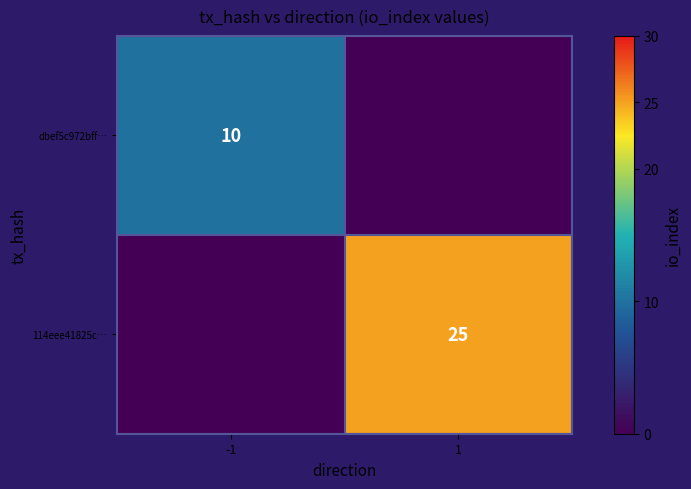

True or false: 114eee41825c… has a value of 25 at 1.

True